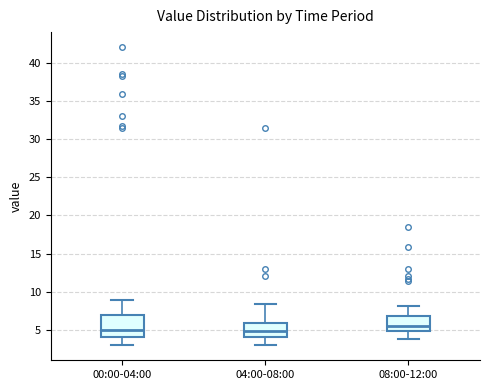

Reading left to right, read every box against the y-axis: the position of its median line, the range the box covers, and the ends of its whiskers. The values are not printed on the chart, so give them approximately, as read against the axis.

00:00-04:00: median 5.0, box 4.0 to 7.0, whiskers 3.0 to 9.0
04:00-08:00: median 5.0, box 4.0 to 6.0, whiskers 3.0 to 8.5
08:00-12:00: median 5.5, box 5.0 to 7.0, whiskers 4.0 to 8.0